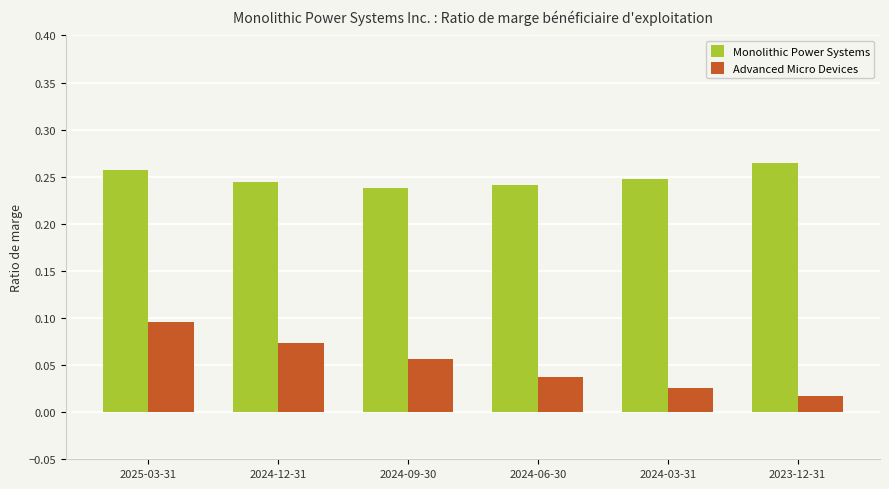

How many groups of bars are there?

6